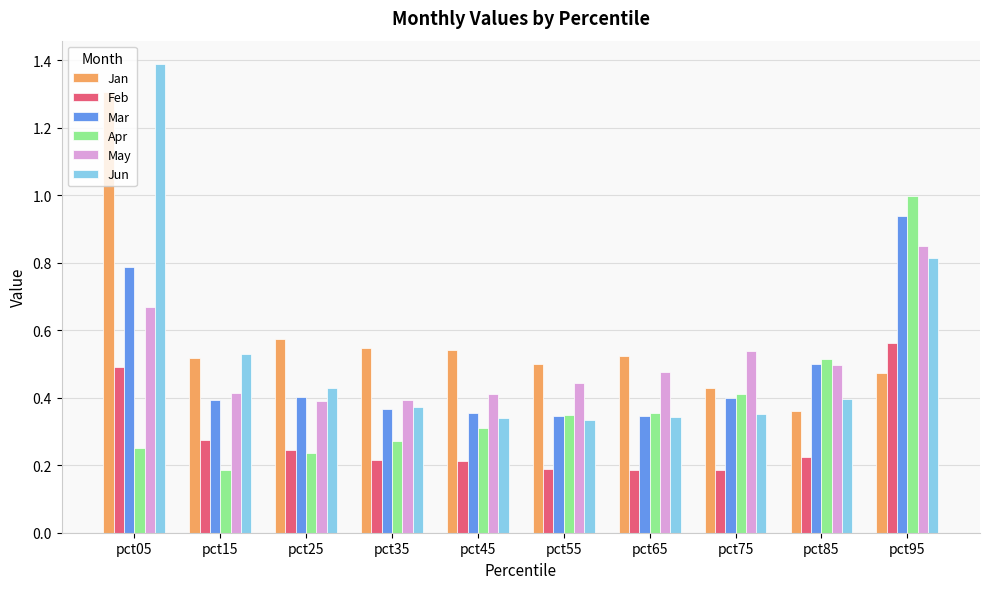

What is the sum of all Jan values?

5.8